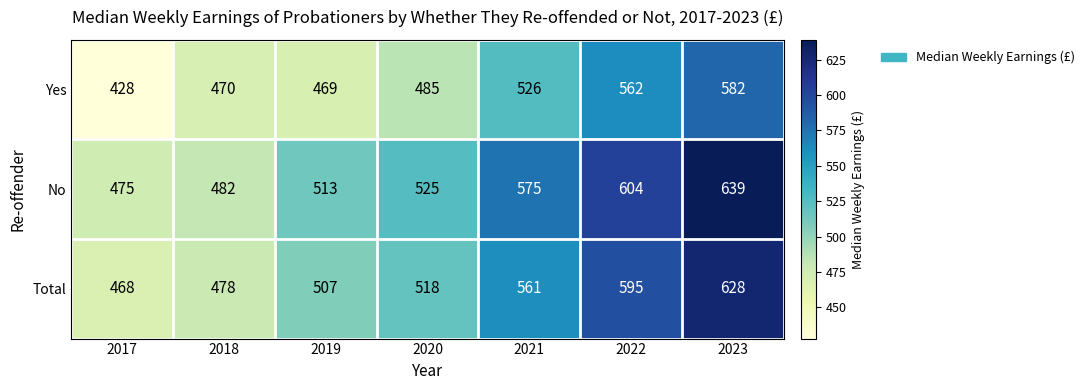

Which series has the largest total across all categories?

No